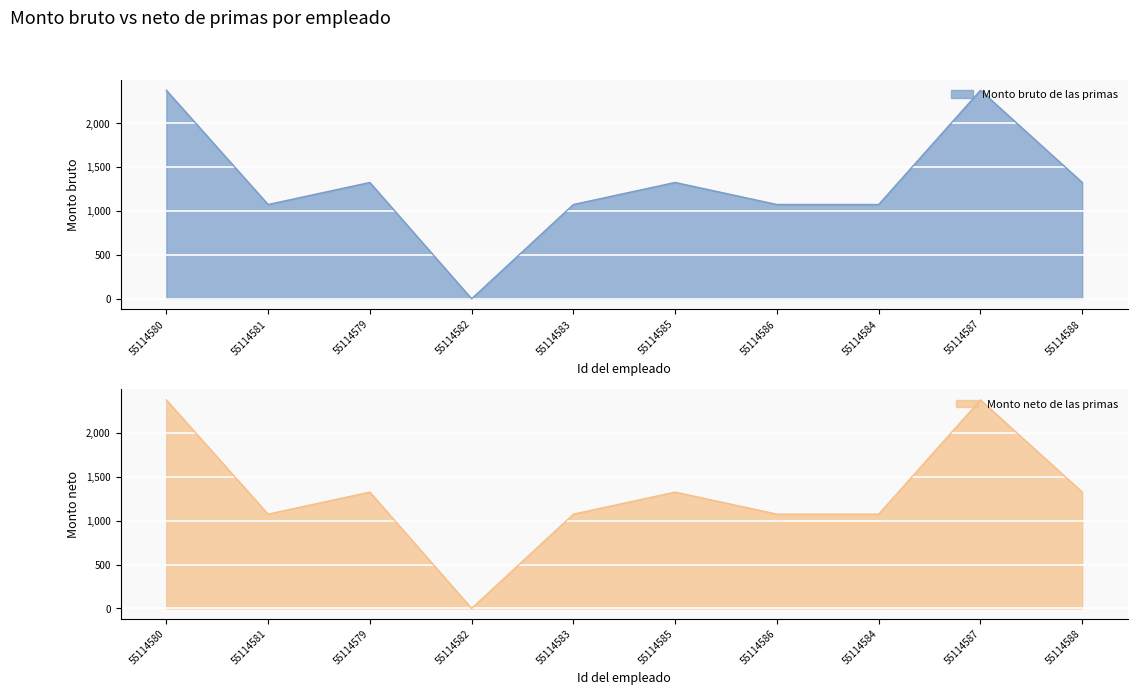

Reading left to right, list all the values displayed in this chart.

Monto bruto de las primas: 2378.3	1075.0	1326.5	0.0	1075.0	1326.5	1075.0	1075.0	2378.3	1326.5
Monto neto de las primas: 2378.3	1075.0	1326.5	0.0	1075.0	1326.5	1075.0	1075.0	2378.3	1326.5